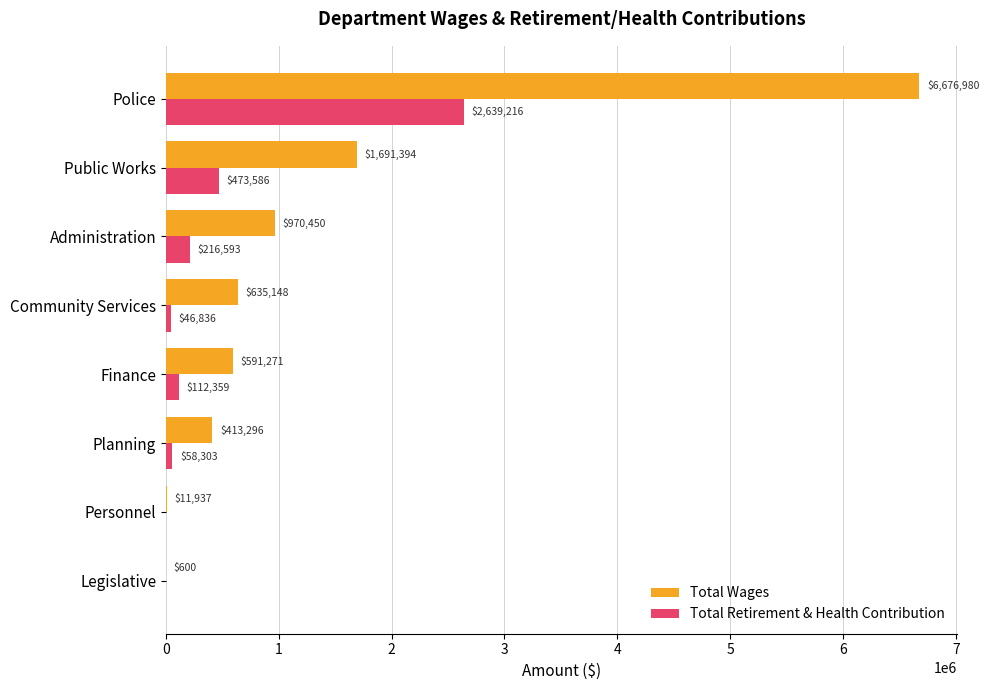

What is the maximum value for Total Retirement & Health Contribution?

2639216